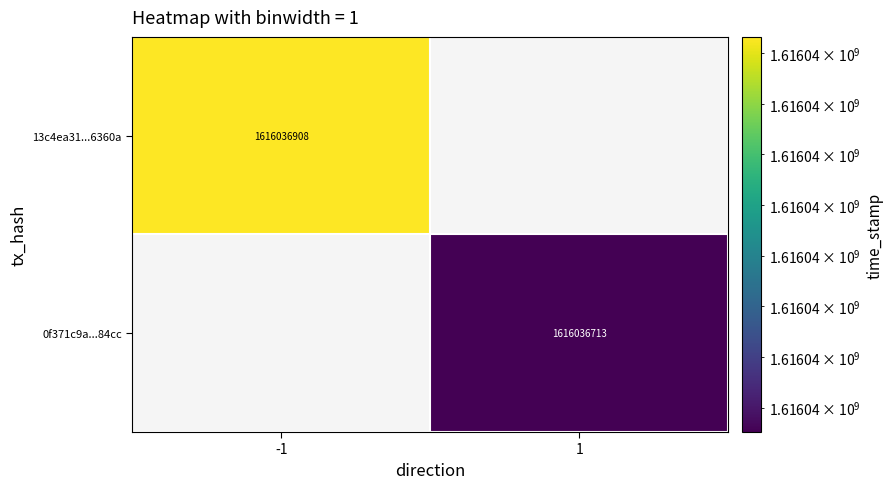

True or false: 0f371c9a02a9af445cbe975b69be4529a2584cc has a value of 2289714699 at time_stamp.

False